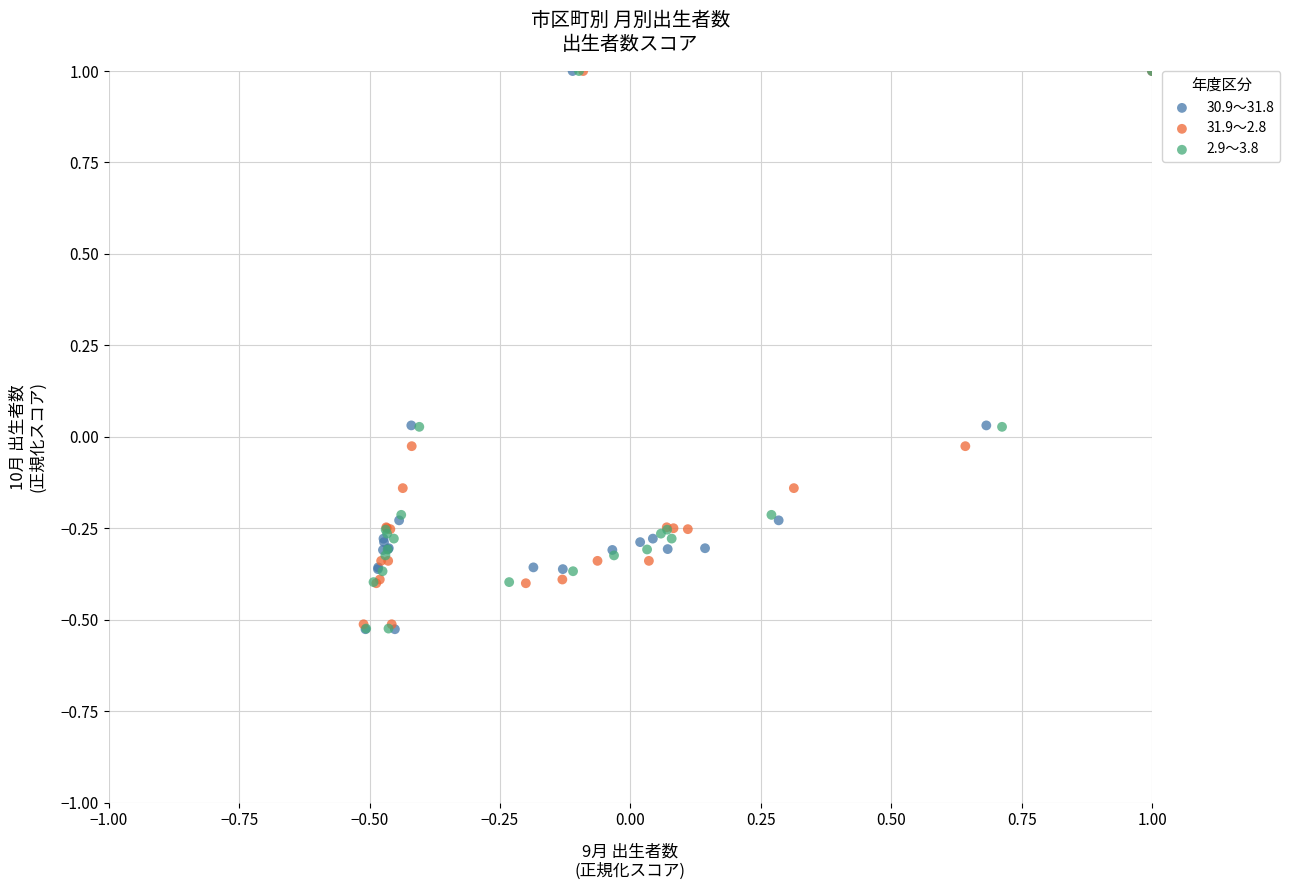

Which series has the widest spread of Y values?

30.9～31.8